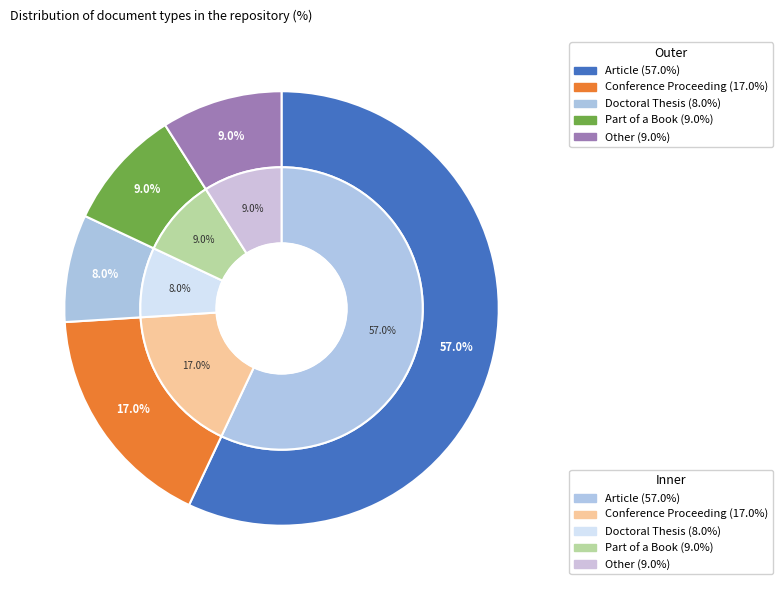

How many segments does this pie chart have?

5